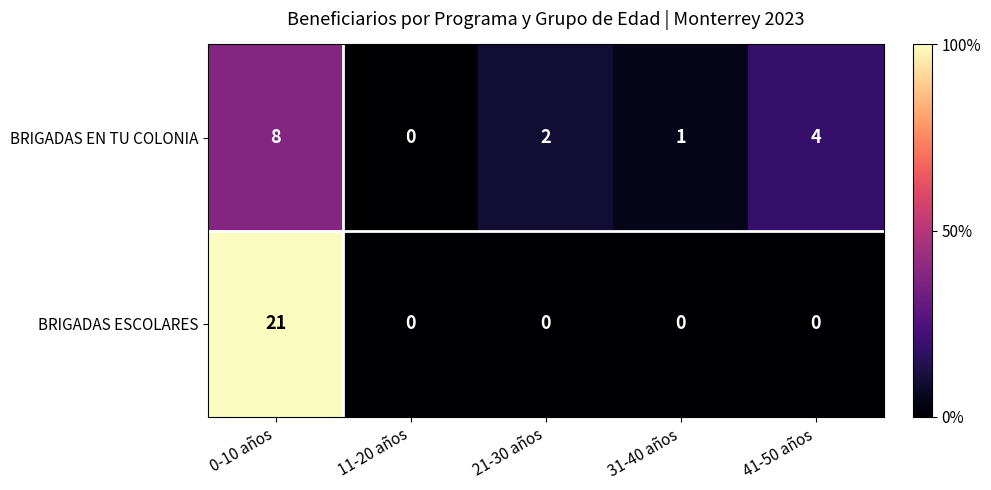

The BRIGADAS EN TU COLONIA series shows 2 at 21-30 años. True or false?

True